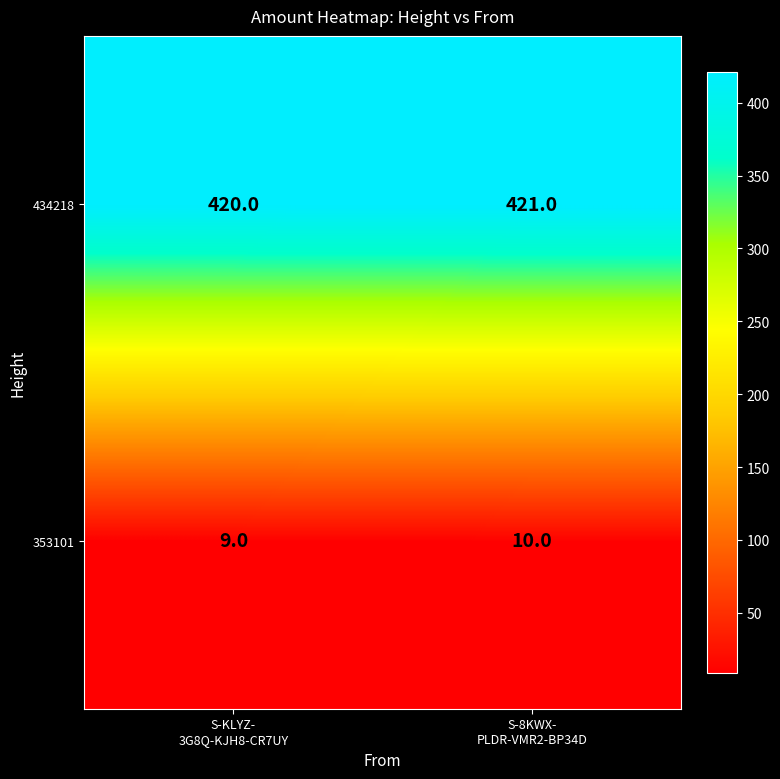

List the series in order of their overall mean, highest first.

434218, 353101